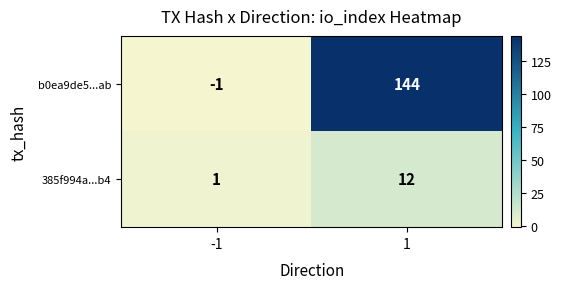

How many distinct data groups are displayed?

2